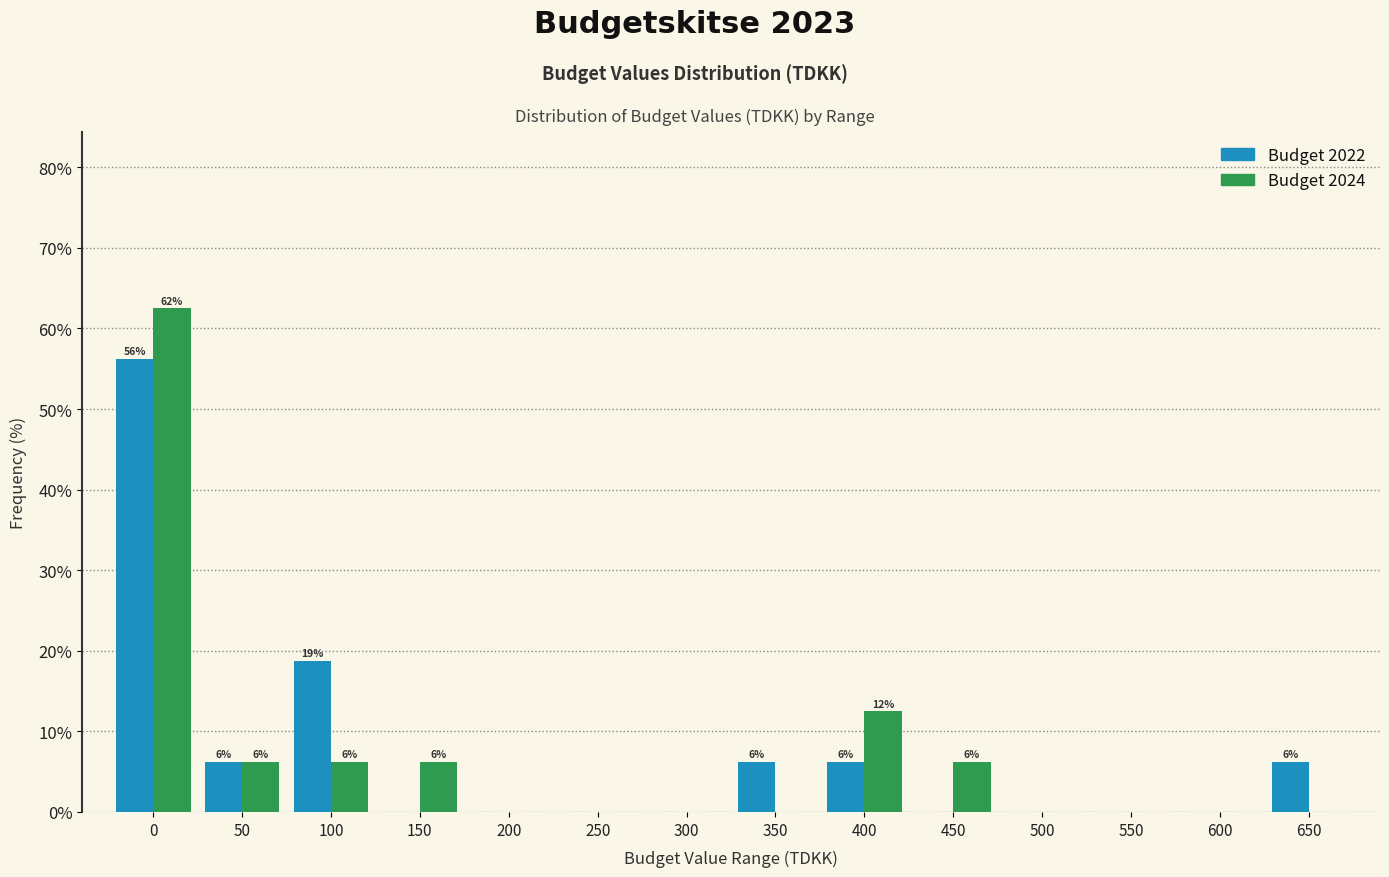

Between 350 and 400, which series saw the biggest shift?

Budget 2024